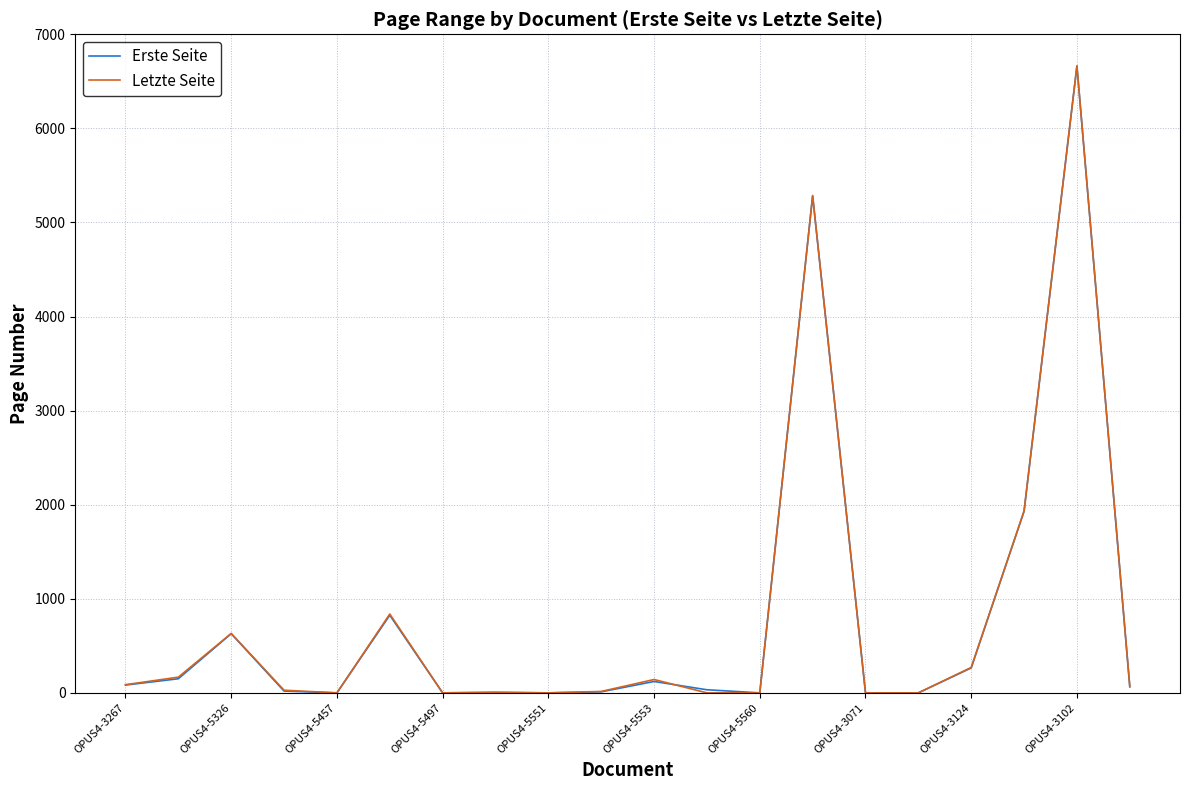

What is the greatest value displayed?

6664